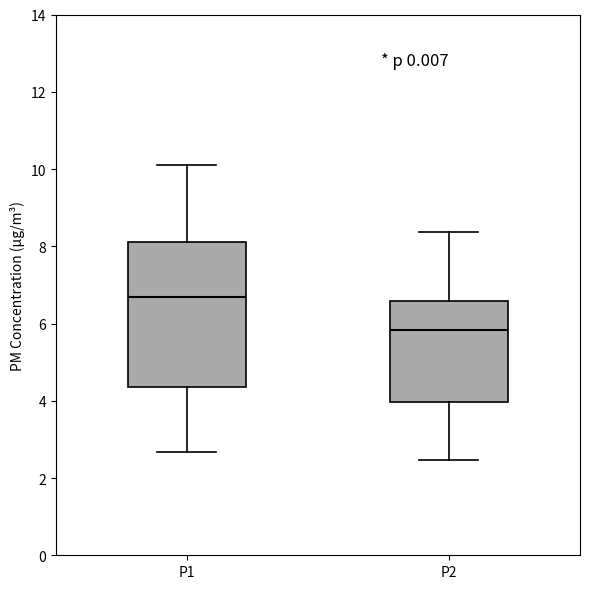

Reading left to right, transcribe this box plot: for each box, give where its median line is, the range the box spans, and where its two whiskers end, as read against the y-axis. The values are not printed on the chart, so give them approximately, as read against the axis.

P1: median 6.6, box 4.4 to 8.2, whiskers 2.6 to 10.2
P2: median 5.8, box 4.0 to 6.6, whiskers 2.4 to 8.4